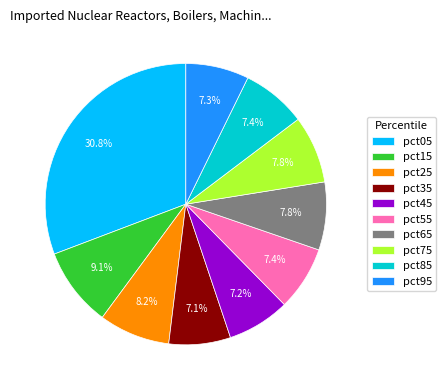

What percentage is NOT represented by pct35?

92.9%